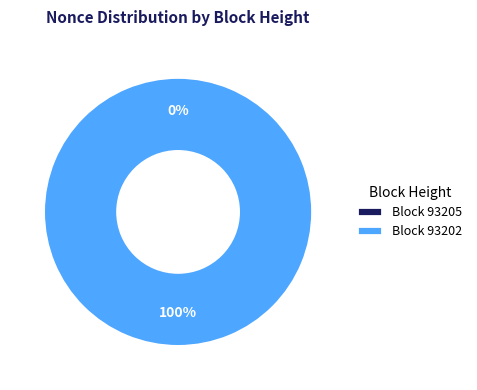

The 93202 slice represents 92% of the pie. True or false?

False